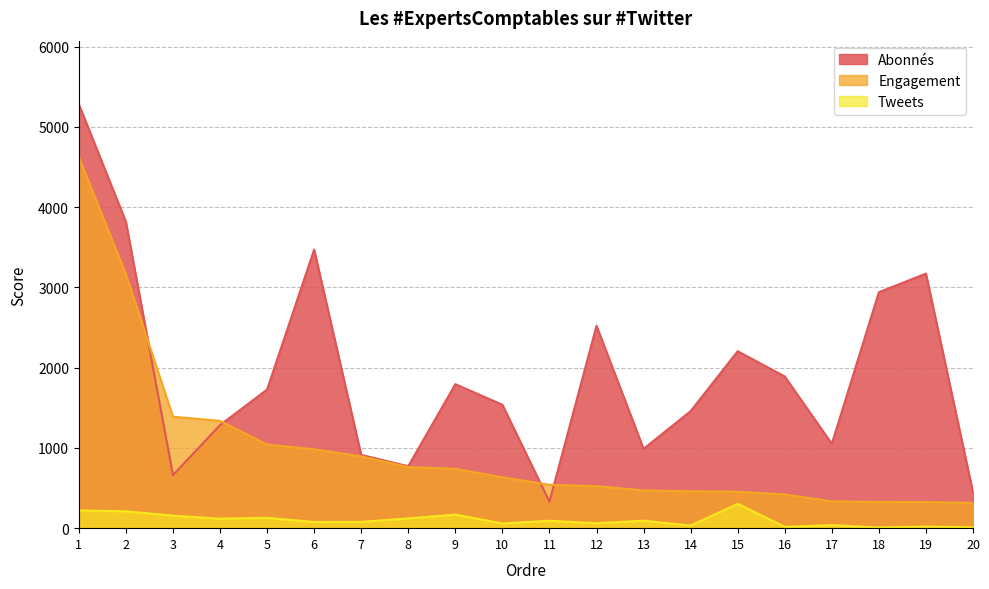

Is the value of Tweets at 7 greater than the value of Engagement at 4?

No